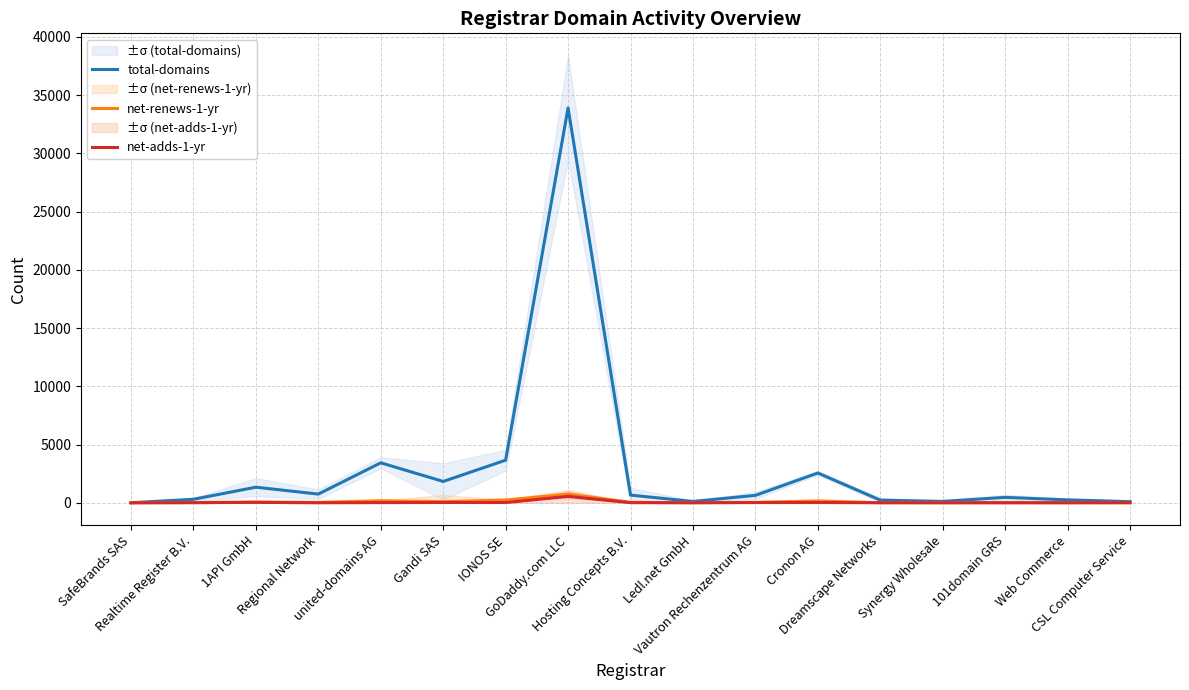

In net-adds-1-yr, how many points are higher than both neighbors (excluding endpoints)?

5